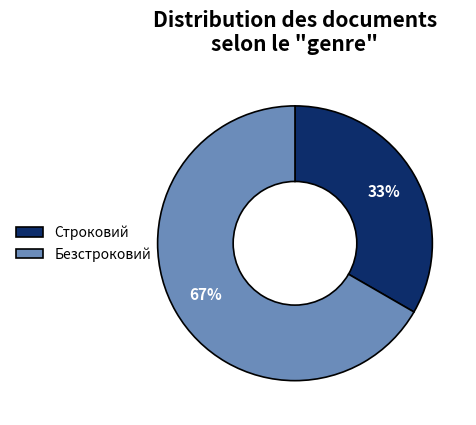

Count the number of slices in the pie.

2